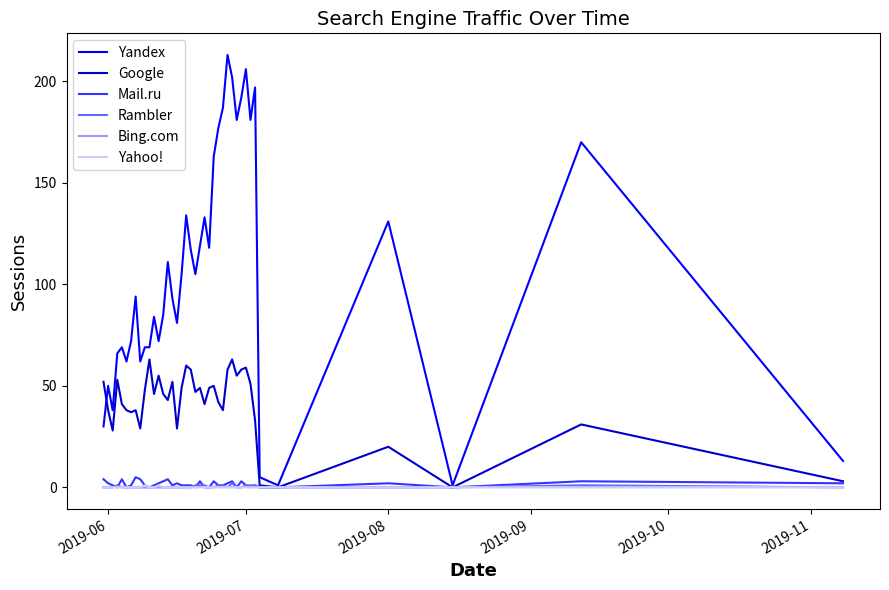

Which series has the widest spread of values?

Yandex